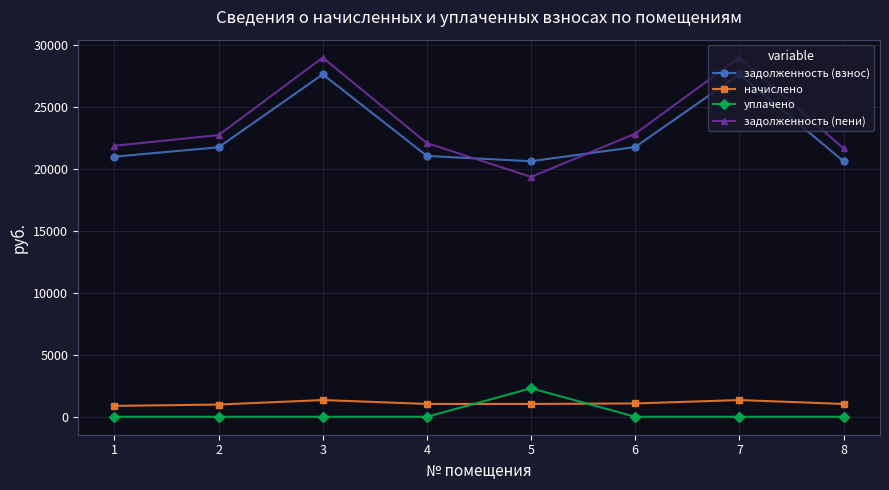

Which series changed the most between 3 and 6?

задолженность (пени)